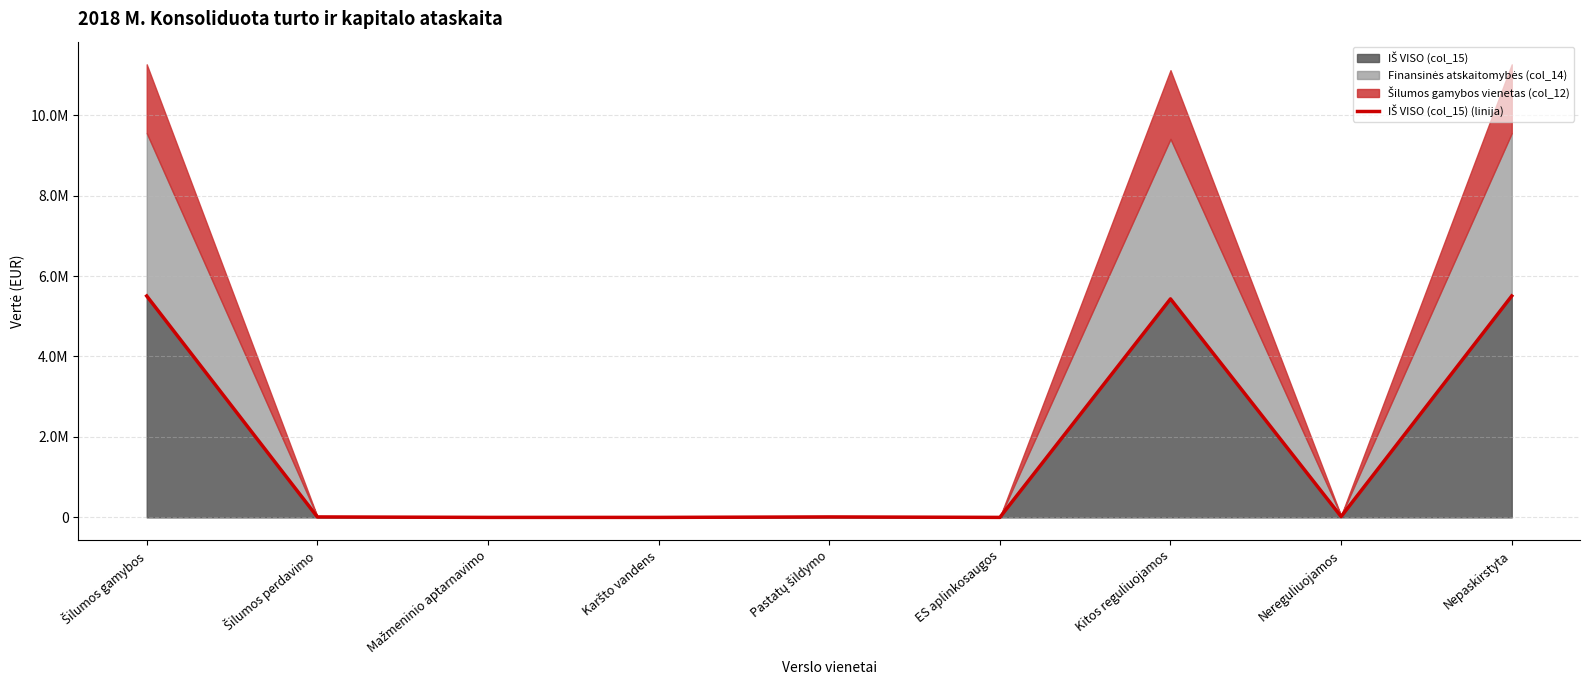

What is the sum of the values at Šilumos gamybos and Karšto vandens?

5504173.0